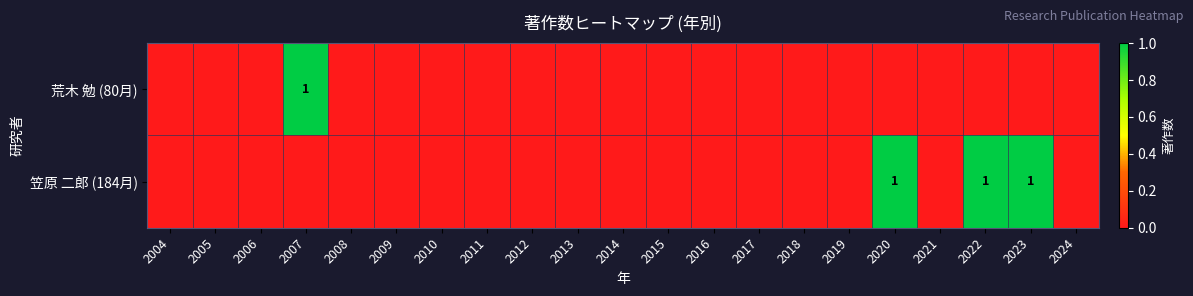

True or false: 荒木 勉 (80月) has a value of 1 at 2007.

True